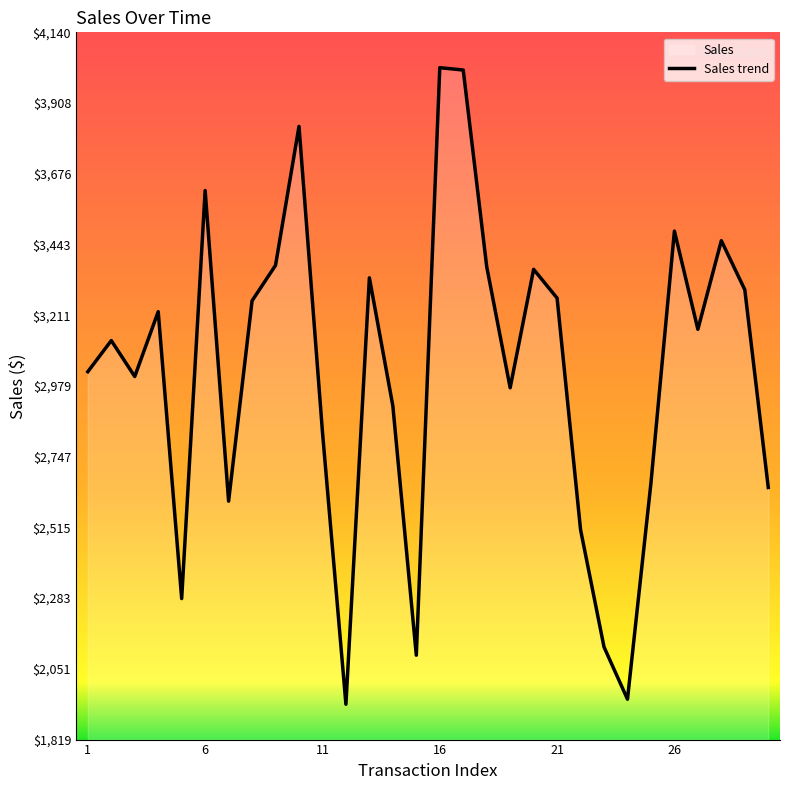

What is the difference between the maximum and second lowest values?

2072.2